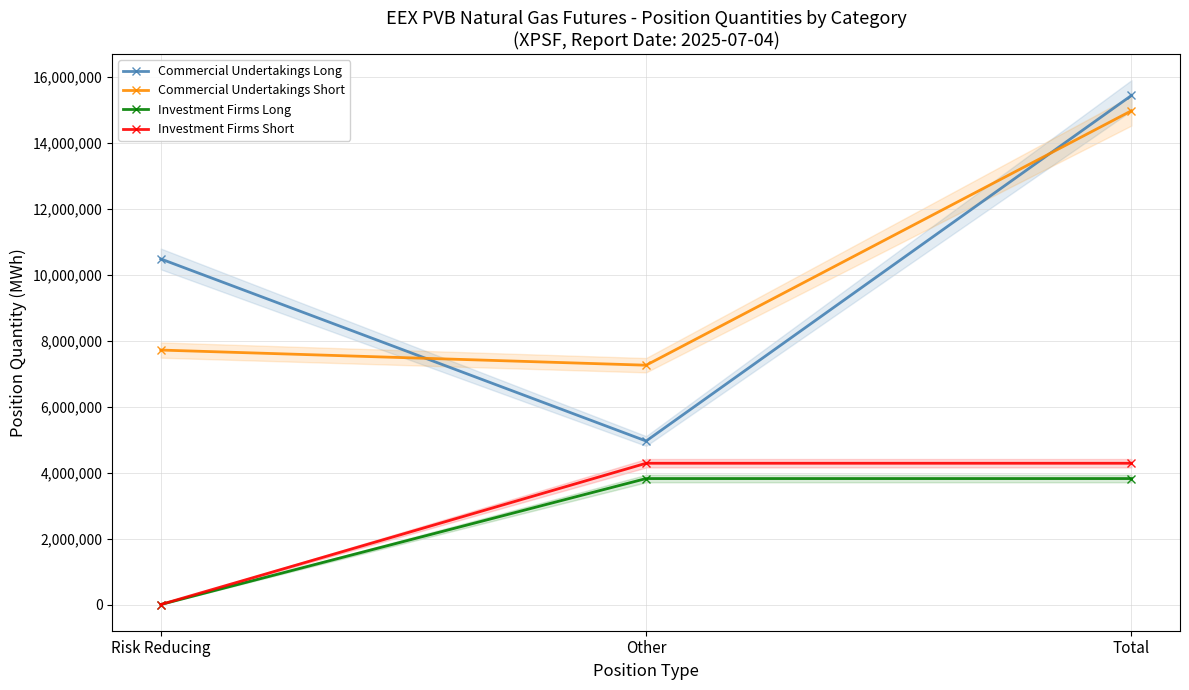

Rank the series by their maximum value, from highest to lowest.

Commercial Undertakings Long, Commercial Undertakings Short, Investment Firms Short, Investment Firms Long